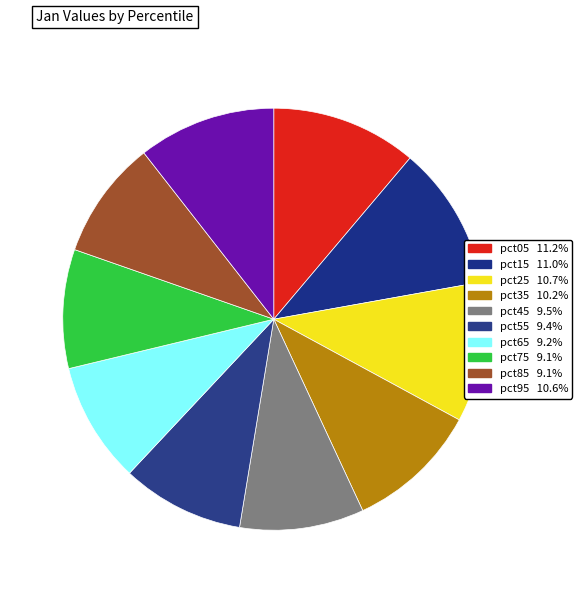

Is it true that pct85 is 4% of the pie?

False